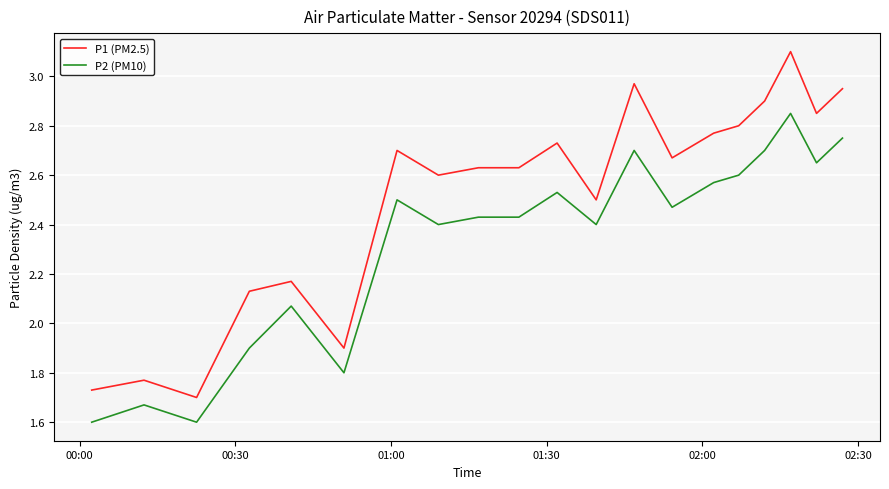

Rank the series by their maximum value, from highest to lowest.

P1 (PM2.5), P2 (PM10)